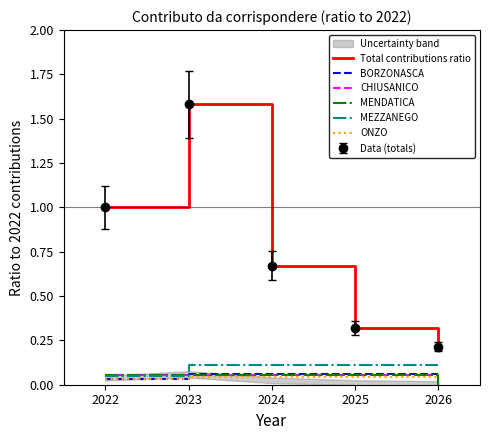

Reading left to right, transcribe all the data shown in this chart.

Total contributions ratio: 1.0	1.6	0.7	0.3	0.2
BORZONASCA: 0.0	0.1	0.1	0.1	0.1
CHIUSANICO: 0.1	0.1	0.1	0.1	0.0
MENDATICA: 0.1	0.1	0.1	0.1	0.0
MEZZANEGO: 0.1	0.1	0.1	0.1	0.1
ONZO: 0.0	0.0	0.0	0.0	0.0